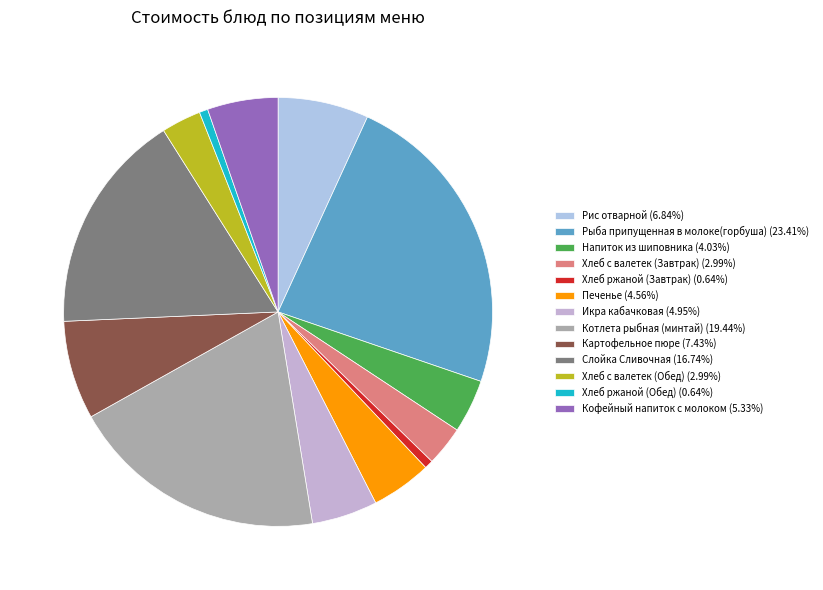

Is there a majority slice in this chart?

No